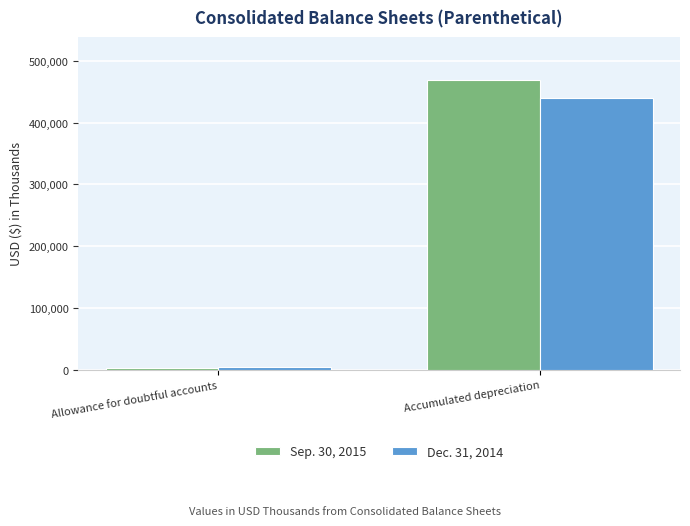

How many bars are there in total?

4